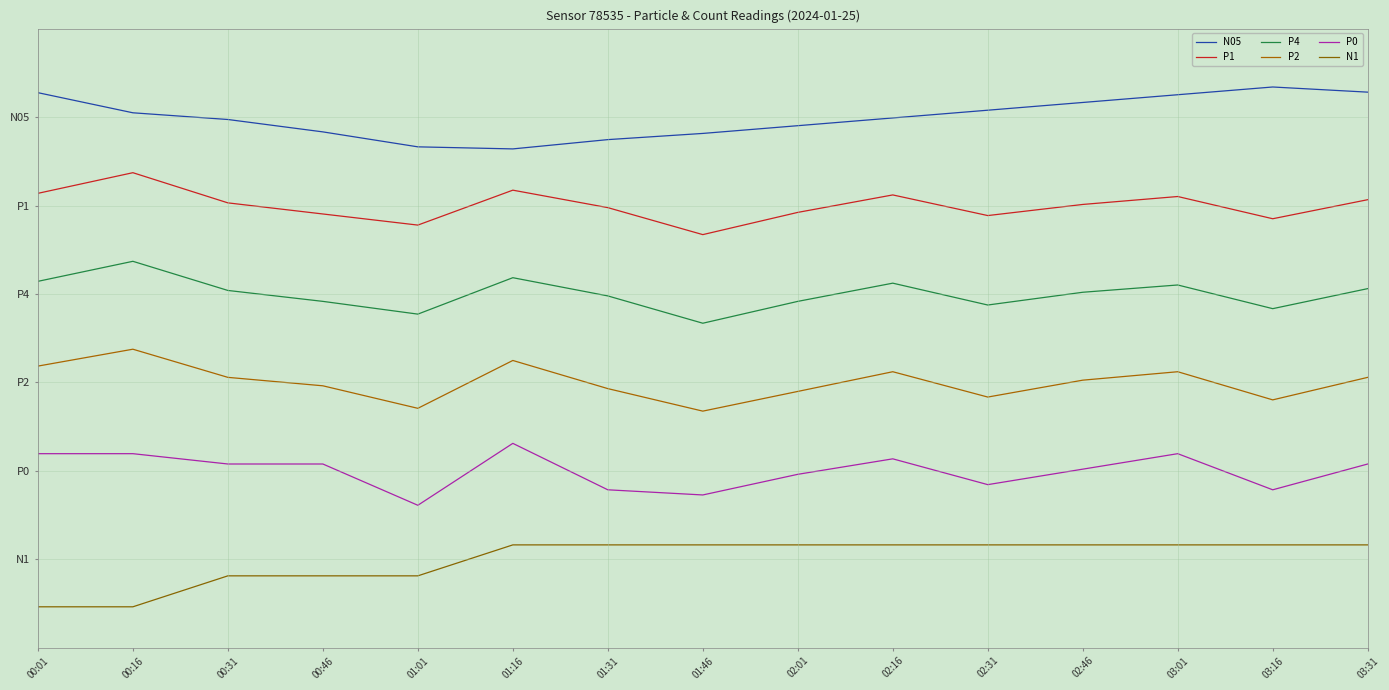

What is the total value across all series at 02:16?

626.1